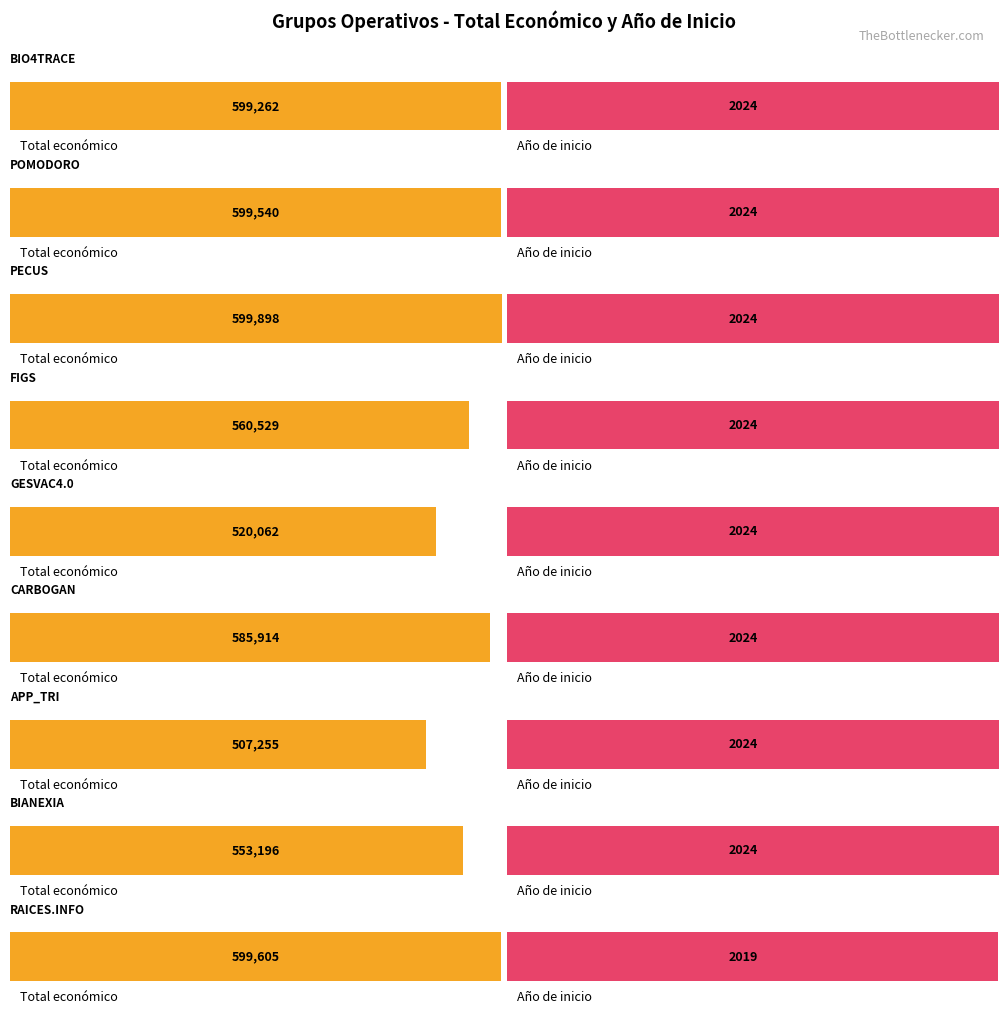

Is it true that Ano de inicio equals 2024 at BIANEXIA?

True